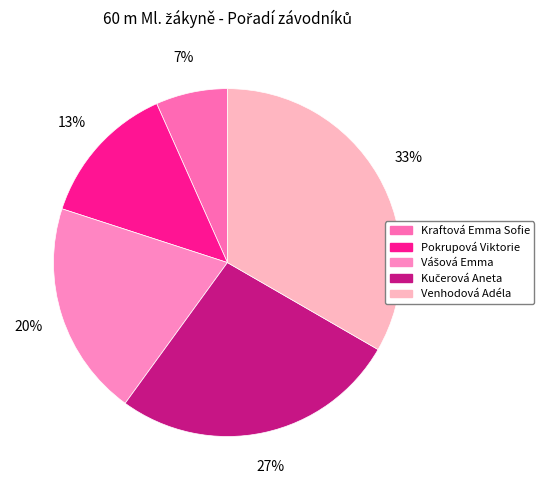

What percentage do Kraftová Emma Sofie and Kučerová Aneta together represent?

33.3%